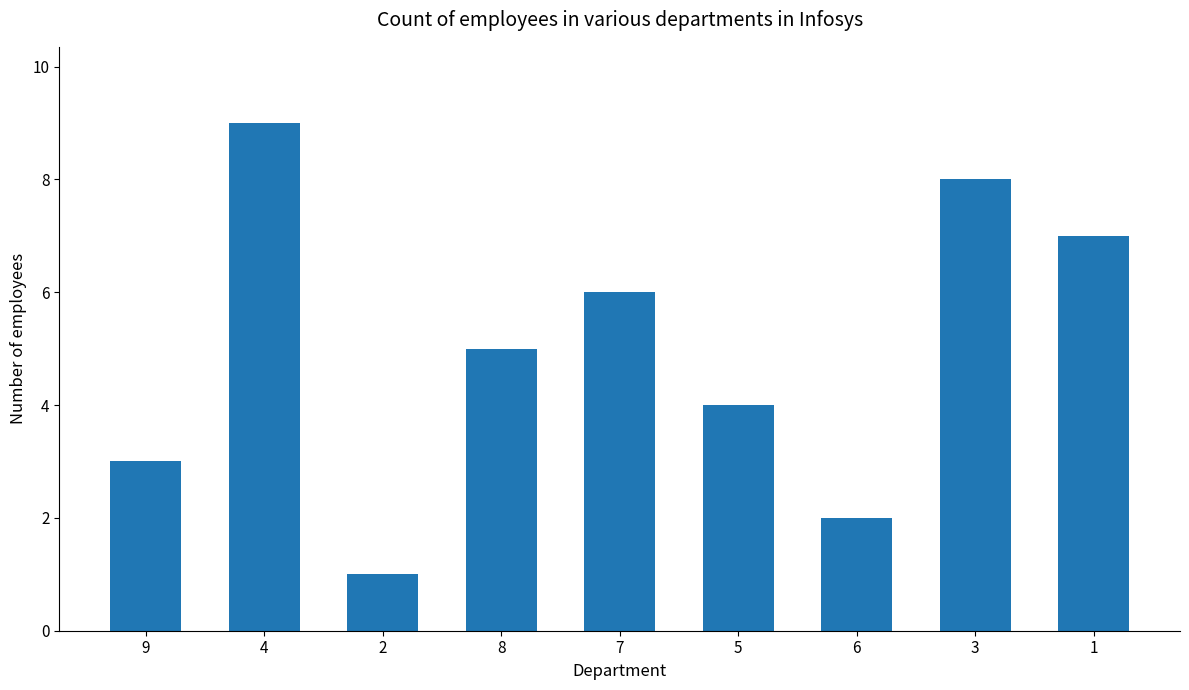

What is the sum of the values at 2 and 6?

3